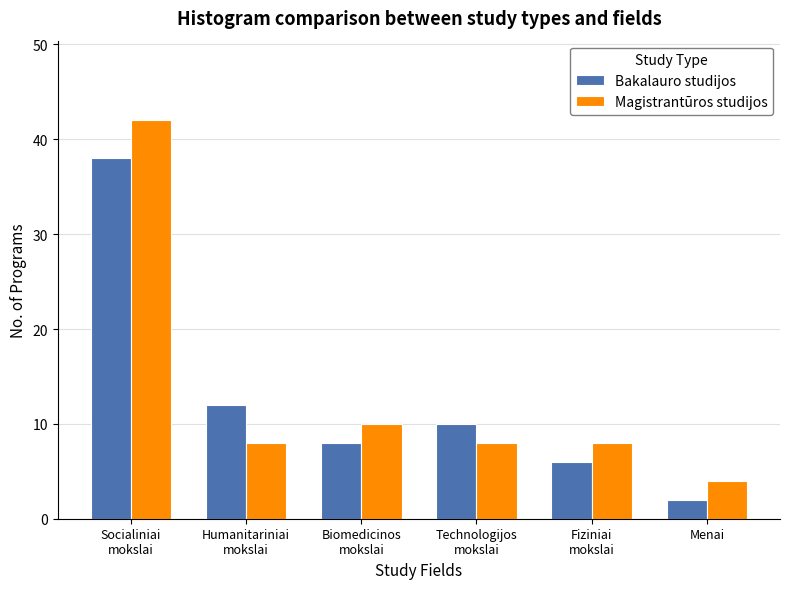

What is the total value across all series at Technologijos
mokslai?

18